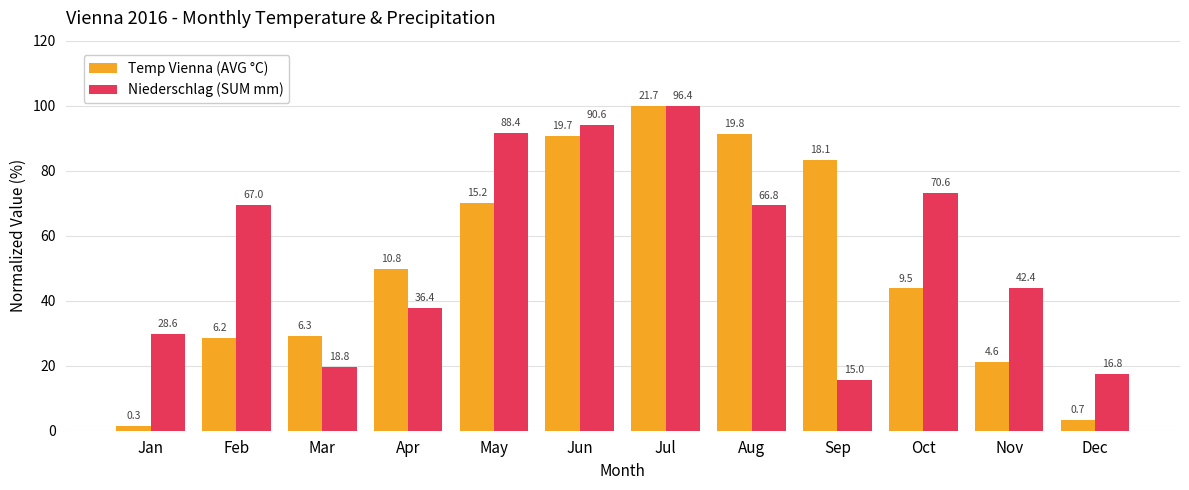

What are all the series names shown in the legend?

Temp Vienna (AVG °C), Niederschlag (SUM mm)